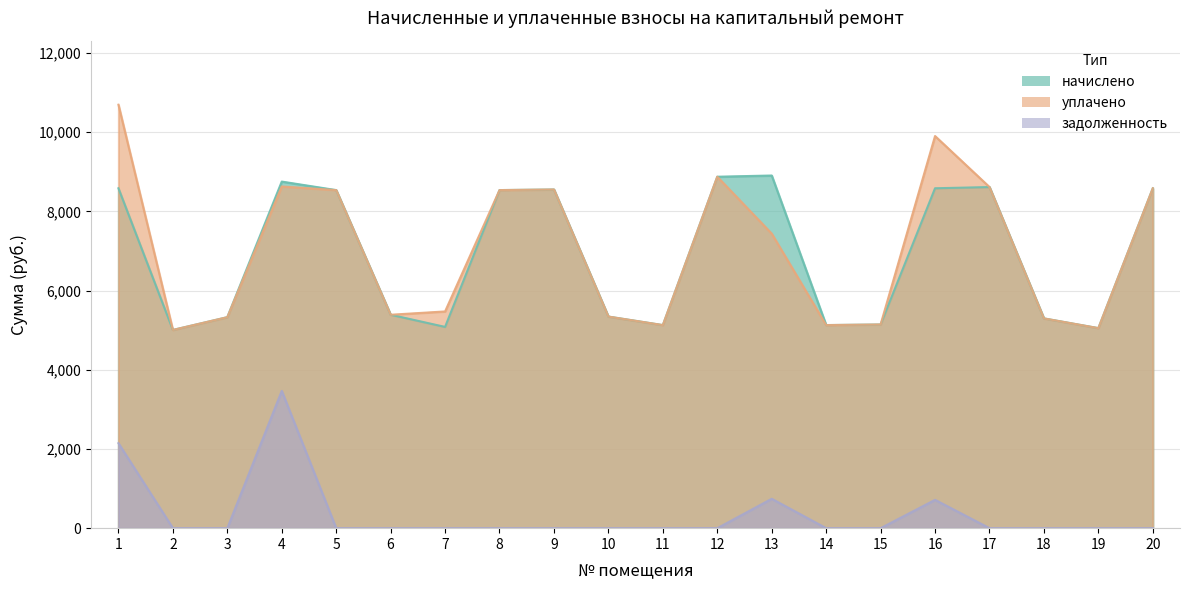

Reading left to right, what are all the values shown in this chart?

начислено: 8586.2	5007.4	5329.9	8755.2	8540.2	5391.4	5084.2	8540.2	8555.5	5345.3	5130.2	8878.1	8908.8	5130.2	5145.6	8586.2	8617.0	5299.2	5053.4	8586.2
уплачено: 10697.4	5007.4	5329.9	8631.8	8540.2	5391.4	5474.7	8540.2	8555.5	5345.3	5130.2	8878.1	7440.4	5130.2	5145.6	9905.5	8617.0	5299.2	5053.4	8586.2
задолженность: 2146.6	0.0	0.0	3467.8	0.0	0.0	0.0	0.0	0.0	0.0	0.0	0.0	742.4	0.0	0.0	715.5	0.0	0.0	0.0	0.0